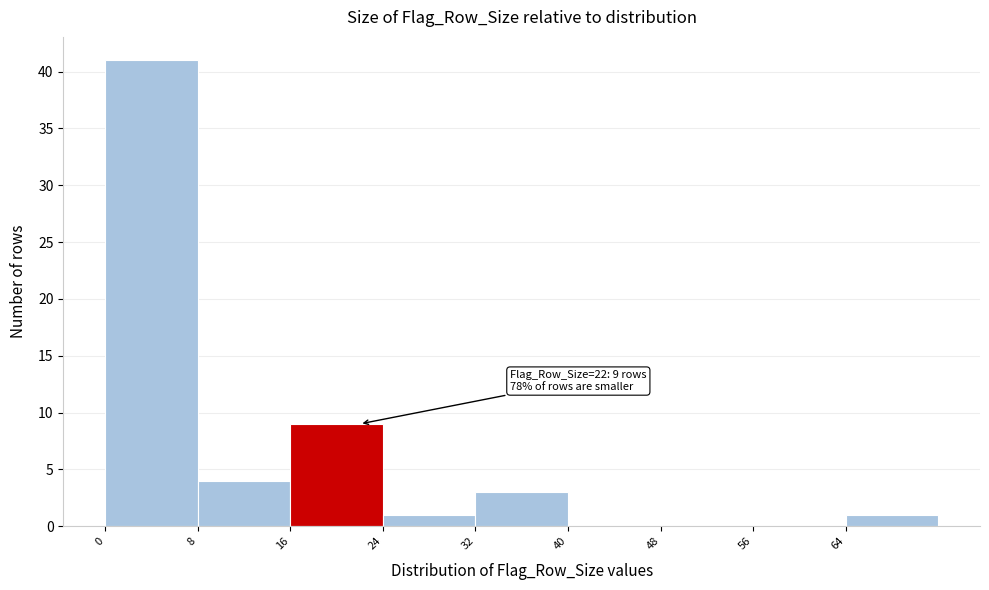

Over which range of the x-axis is the bar tallest?

0 to 8